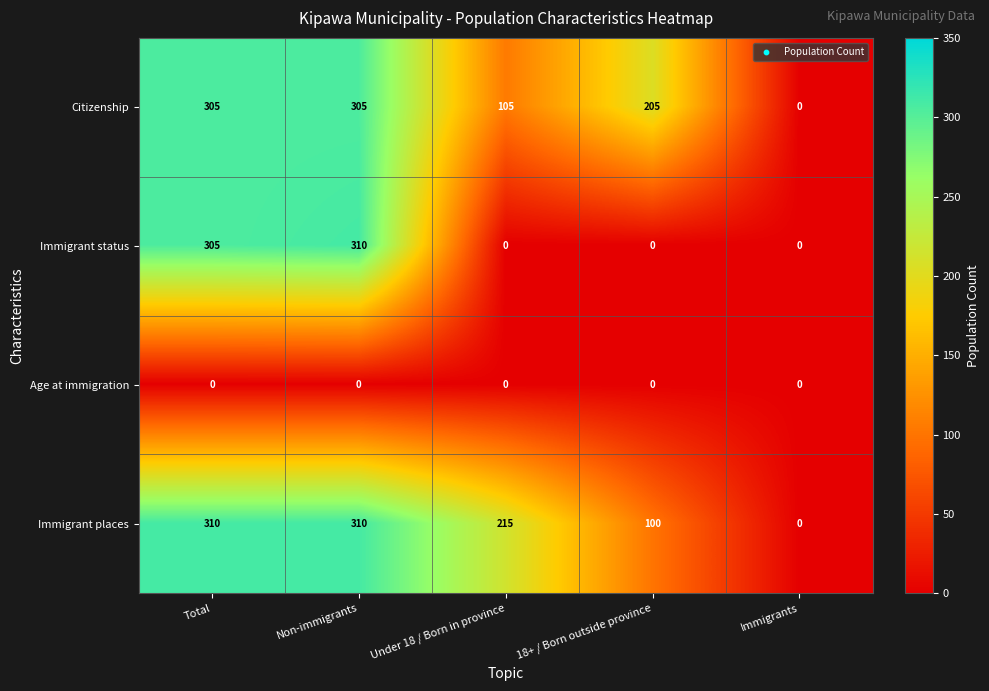

True or false: Immigrant status has a value of 103 at Total.

False